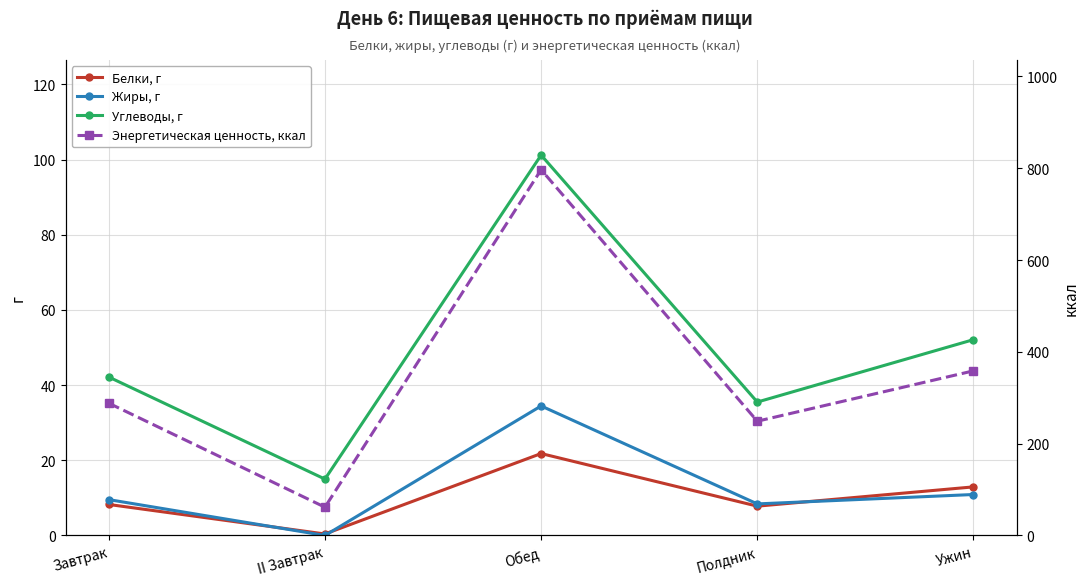

True or false: Углеводы, г and Энергетическая ценность, ккал intersect in this chart.

False